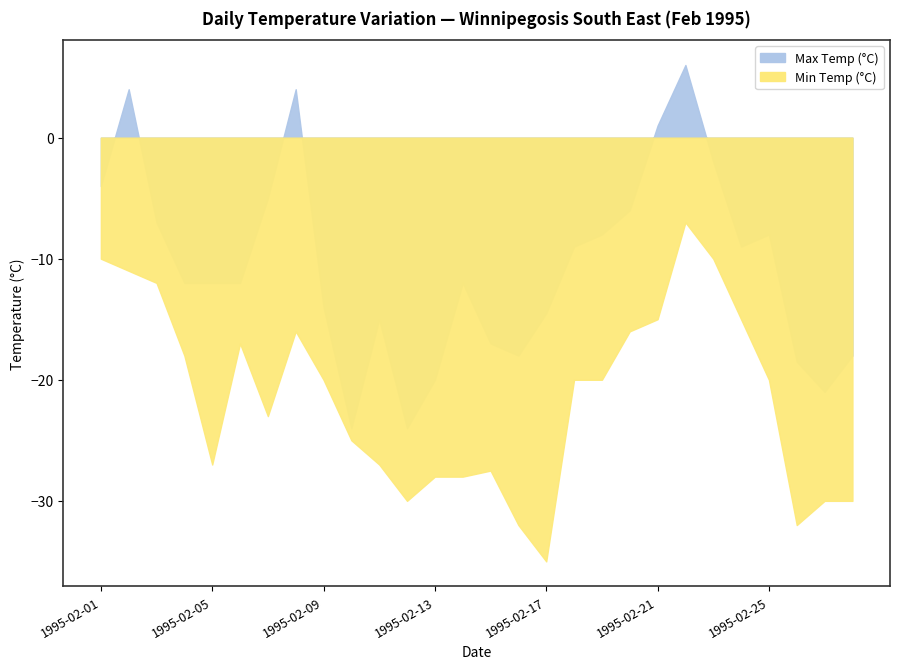

Rank the series at 1995-02-12 from lowest to highest value.

Min Temp (°C), Max Temp (°C)